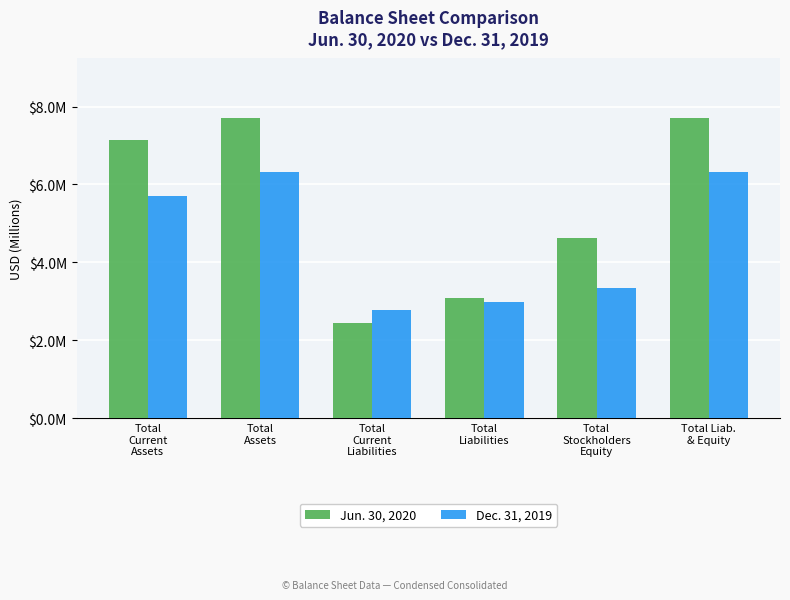

What is the label of the 5th bar from the right?

Total
Assets